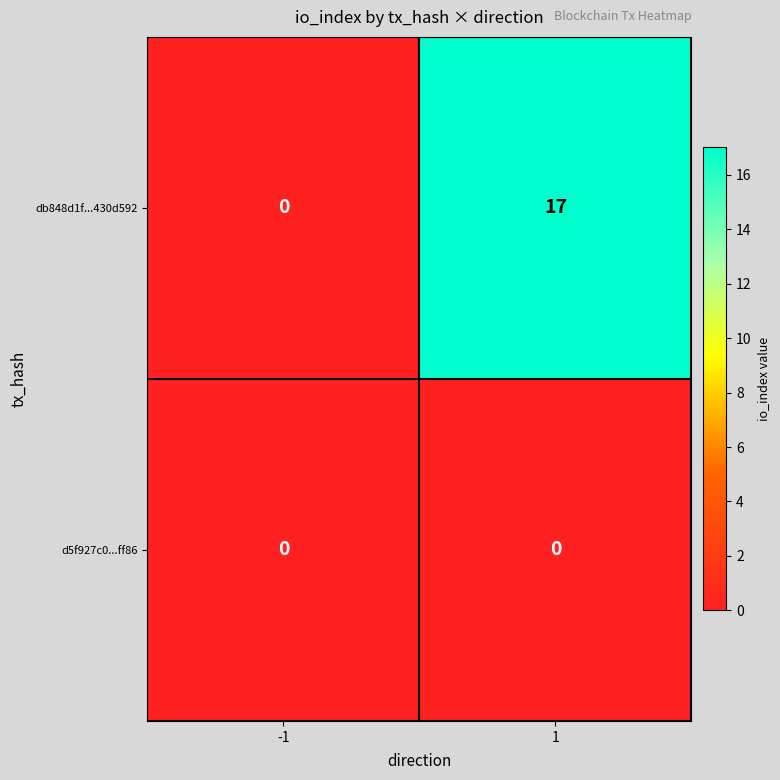

Reading left to right, extract all data points from this chart.

db848d1f...430d592: 0	17
d5f927c0...ff86: 0	0